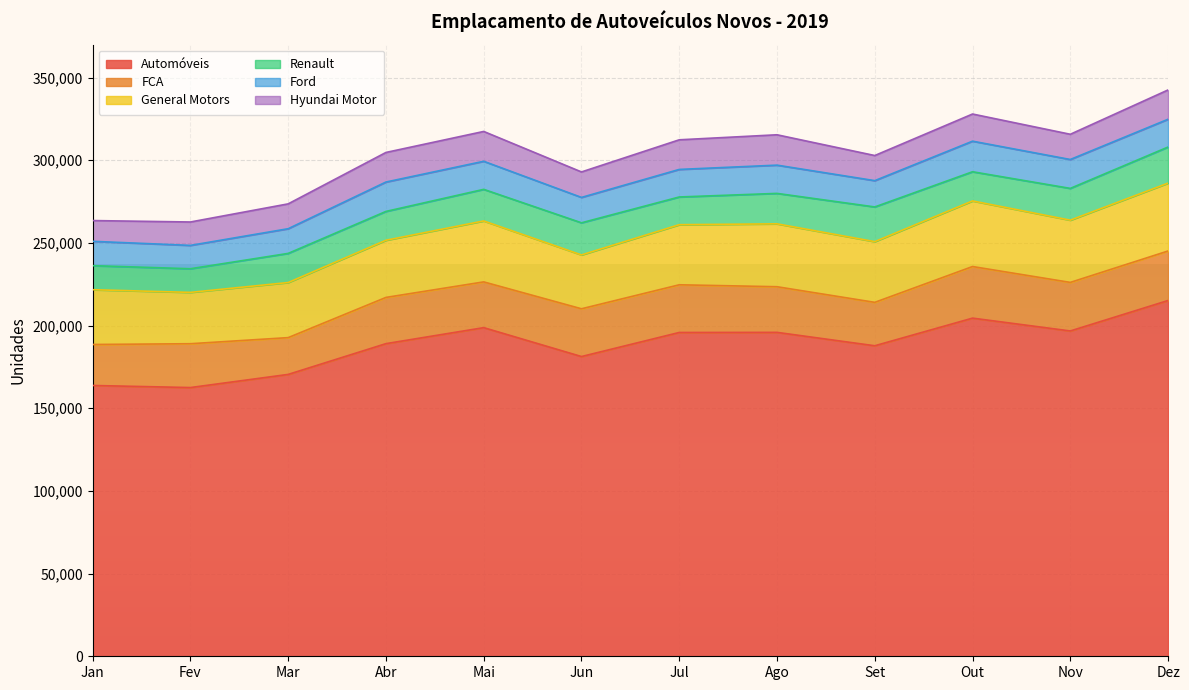

Reading left to right, extract all data points from this chart.

Automóveis: 163793	162538	170487	189097	198776	181297	195854	195917	187818	204532	196771	215193
FCA: 24793	26516	22253	27958	27674	28883	28840	27606	26256	31205	29364	29950
General Motors: 33132	31051	33319	34577	36871	32576	36355	38042	36724	39686	37650	41040
Renault: 14551	14297	17626	17440	19101	19435	16764	18413	20986	17649	19219	21836
Ford: 14723	14125	14931	17783	16980	15354	16666	17090	15905	18493	17482	16807
Hyundai Motor: 12553	14155	15029	17888	18047	15409	17912	18365	15191	16425	15255	17727